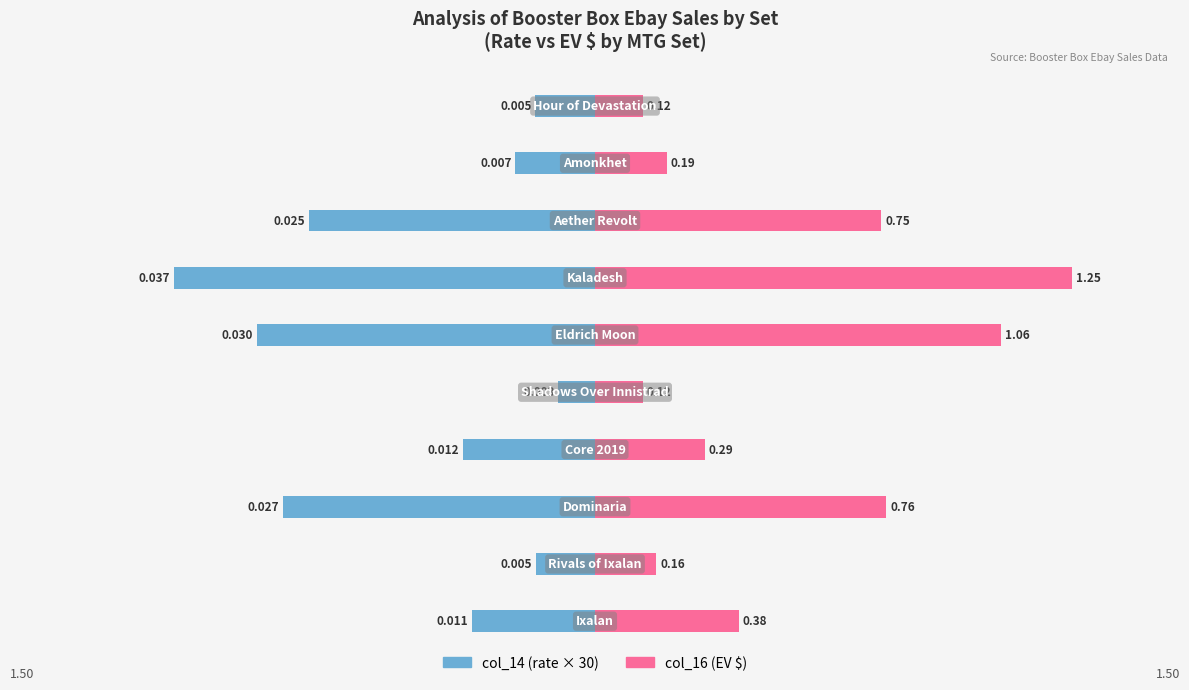

Is it true that col_14 (rate) equals -0.0 at 0.5?

False